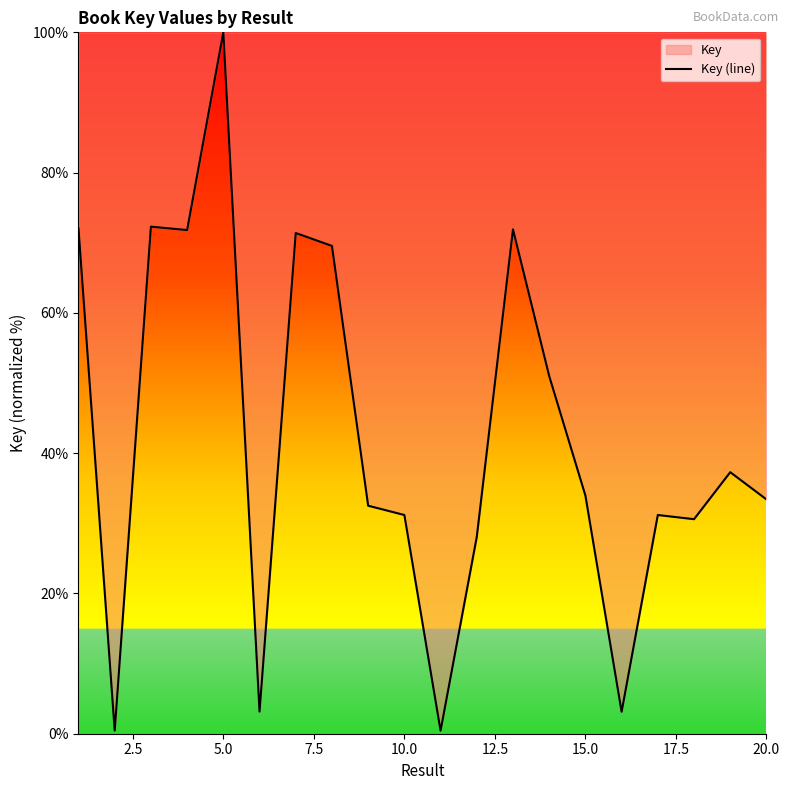

Count the number of data series in this chart.

1